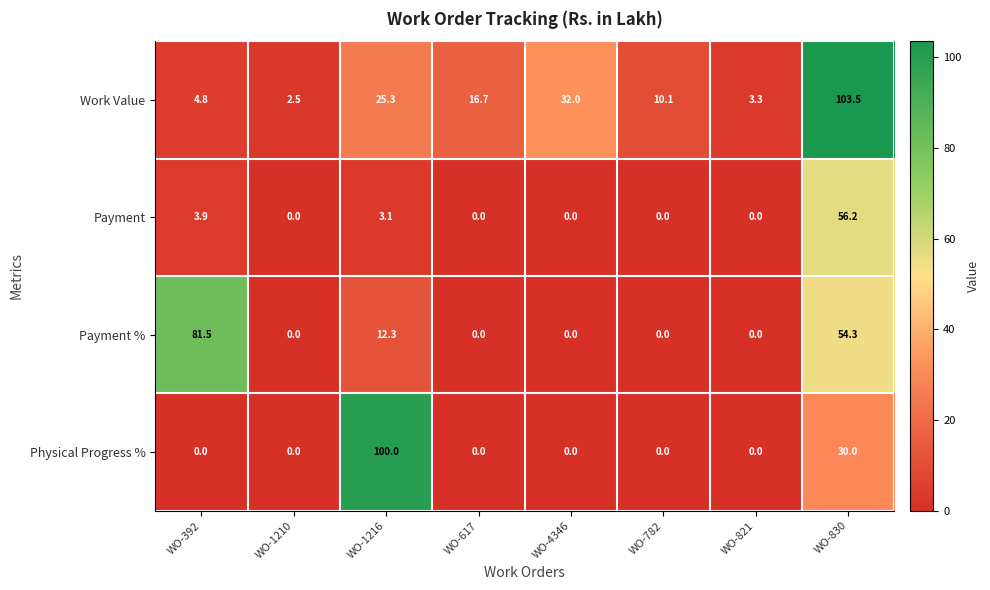

What is the average value of the Payment % series?

18.5